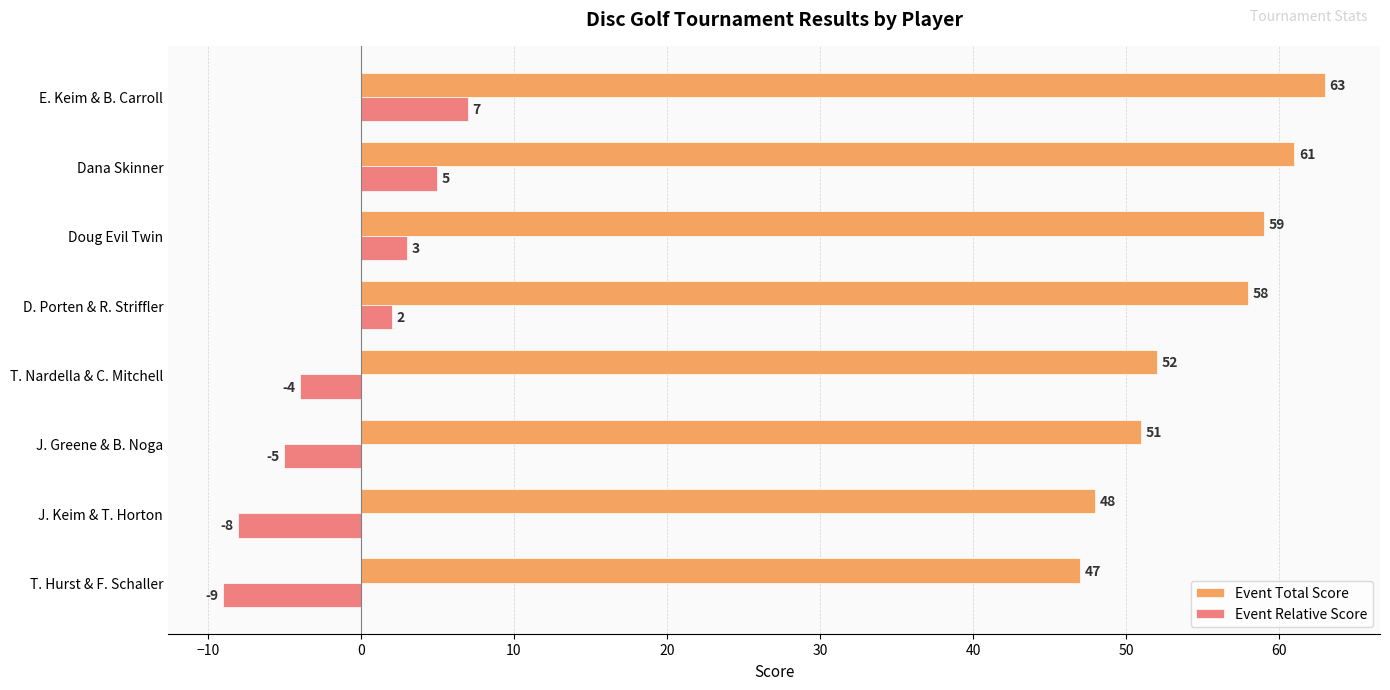

At which label is Event Relative Score closest to -1?

T. Nardella & C. Mitchell